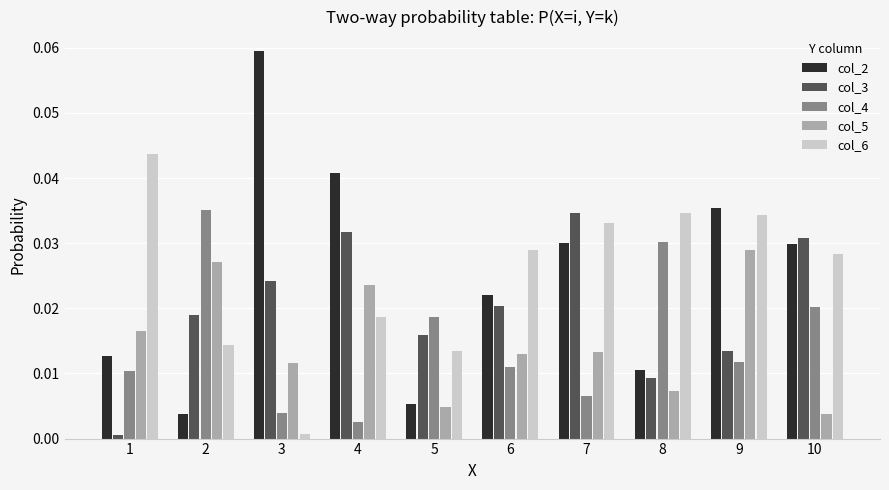

How many bars are there in total?

50